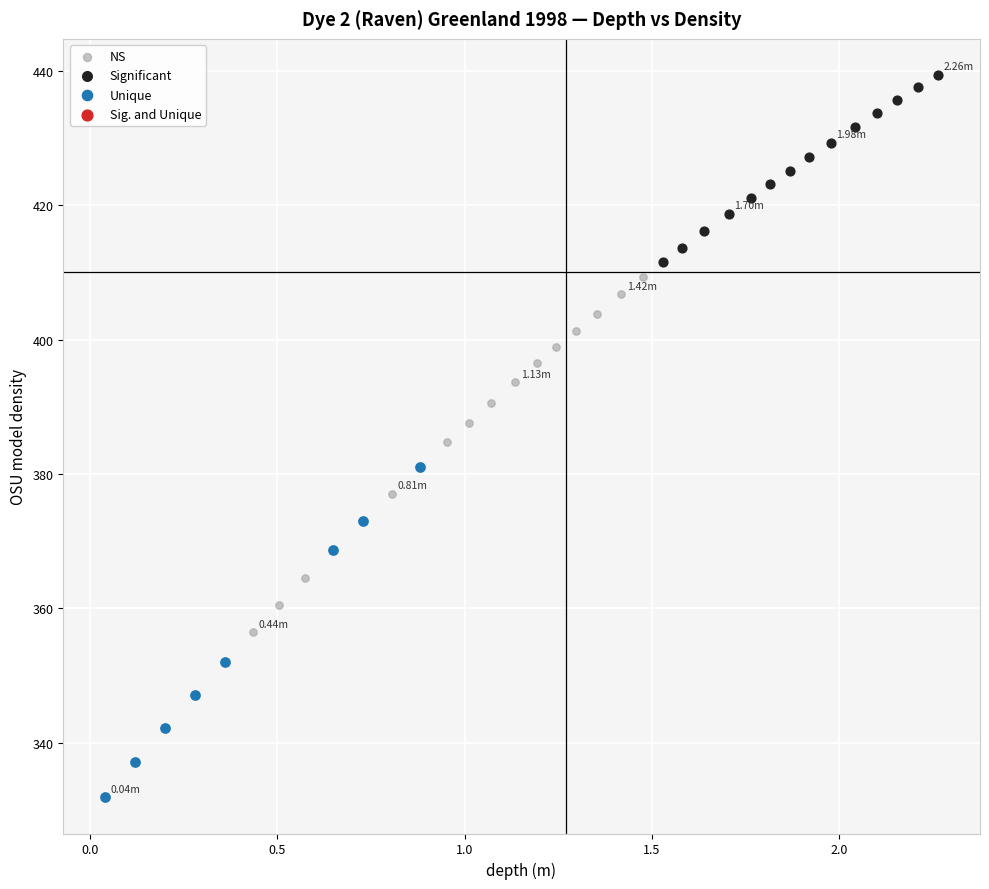

Which series reaches the minimum Y coordinate?

Unique